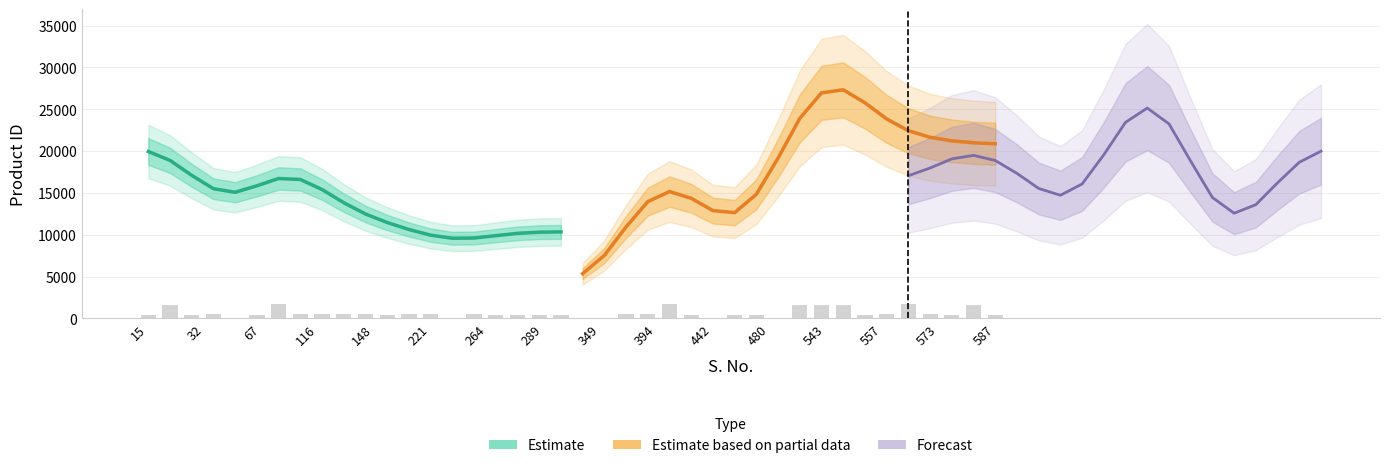

What is the average value of the Estimate series?

13467.5